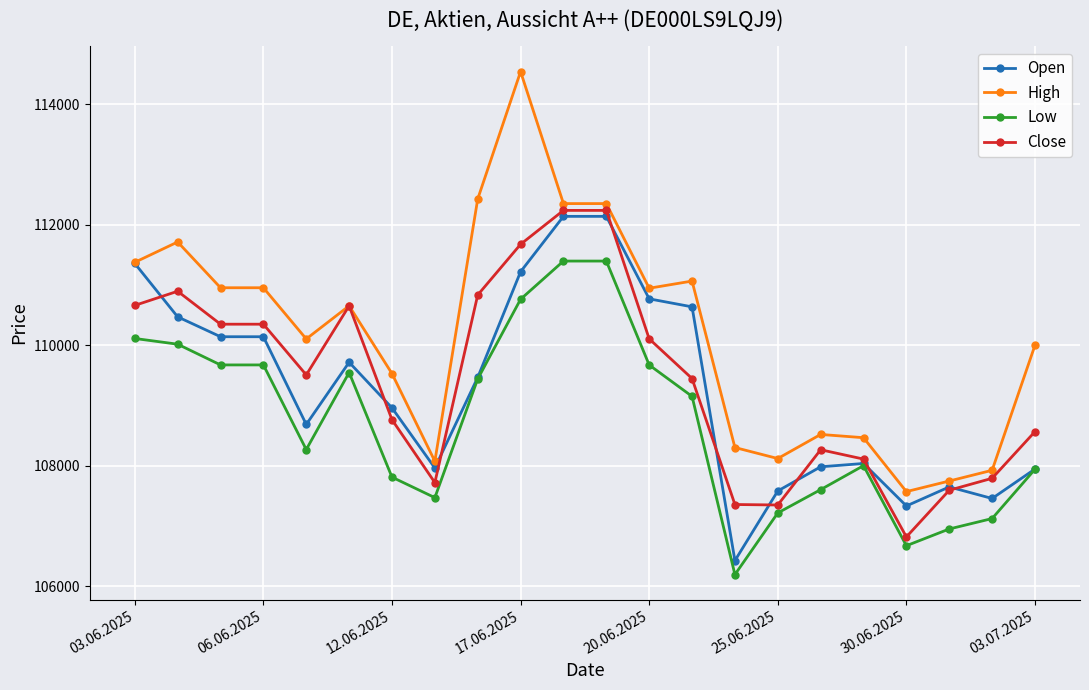

True or false: Low and High cross at least once.

False